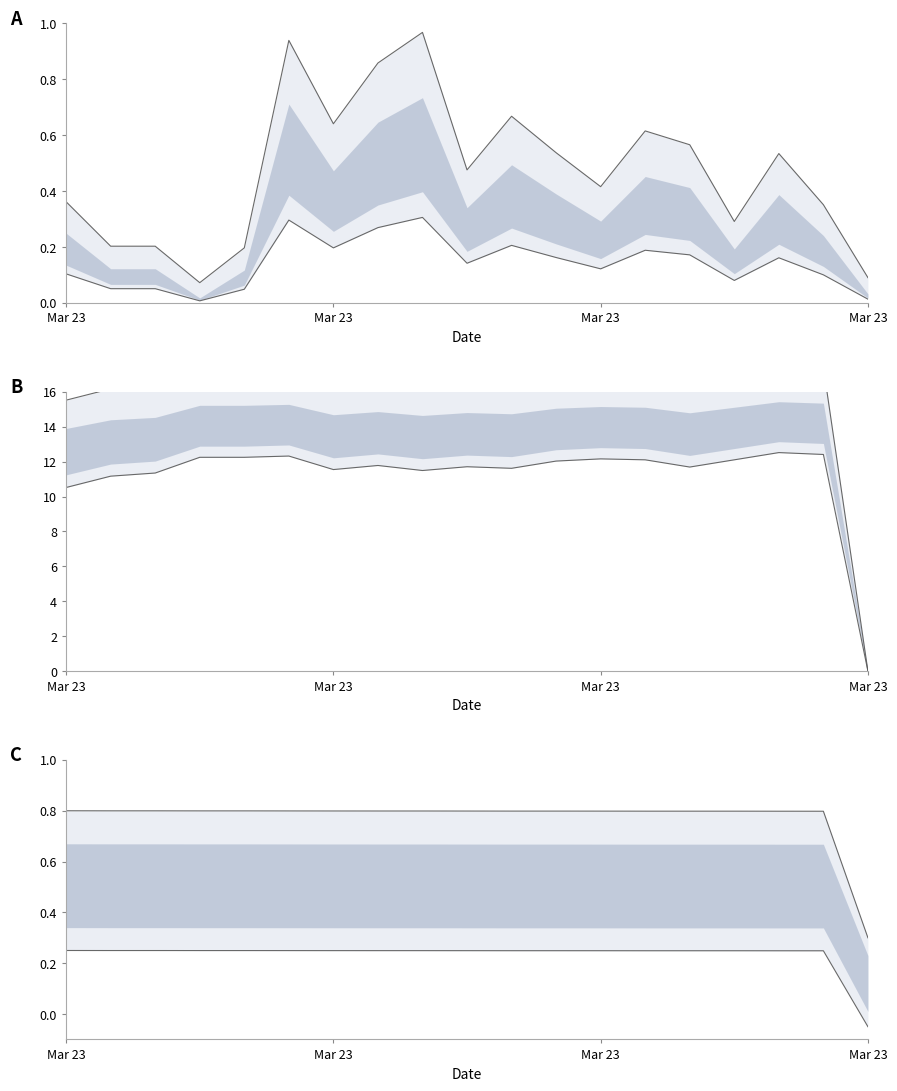

Which category has the lowest value in the Upper bound series?

Mar 23